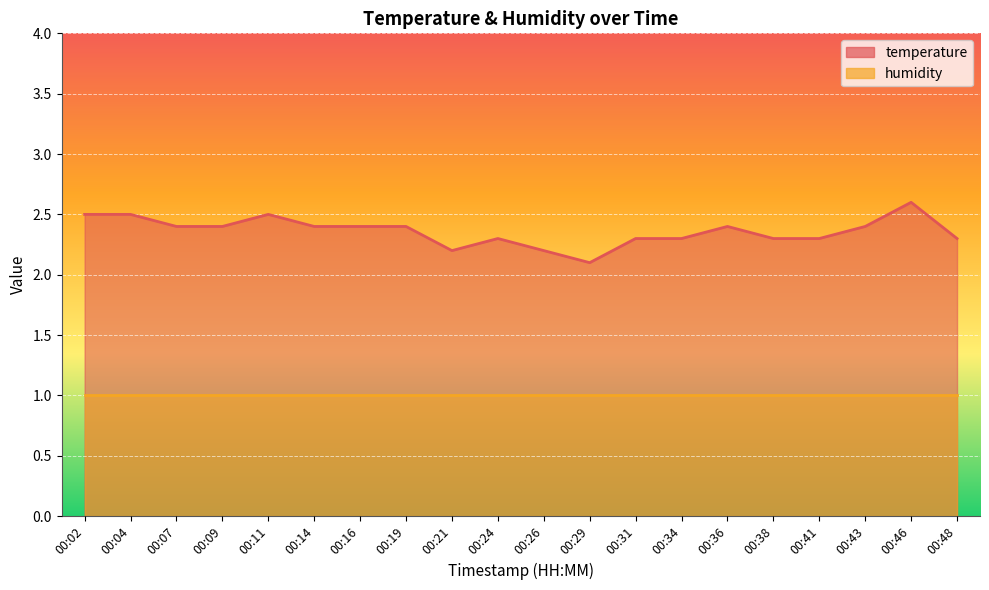

Reading left to right, list all the values displayed in this chart.

00:02=2.5	00:04=2.5	00:07=2.4	00:09=2.4	00:11=2.5	00:14=2.4	00:16=2.4	00:19=2.4	00:21=2.2	00:24=2.3	00:26=2.2	00:29=2.1	00:31=2.3	00:34=2.3	00:36=2.4	00:38=2.3	00:41=2.3	00:43=2.4	00:46=2.6	00:48=2.3